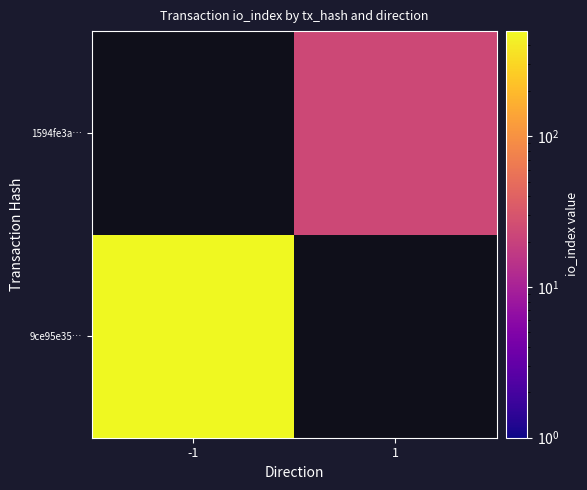

What is the minimum value shown in the chart?

23.0